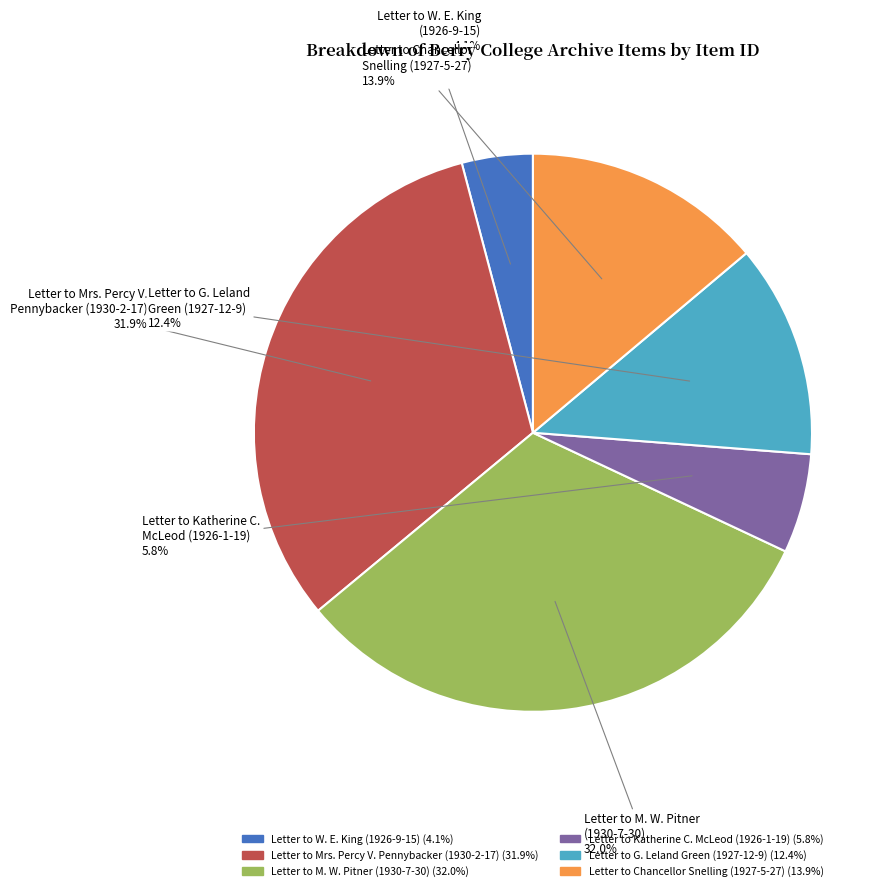

What is the ratio of the value at Letter to G. Leland Green (1927-12-9) to the value at Letter to M. W. Pitner (1930-7-30)?

0.4